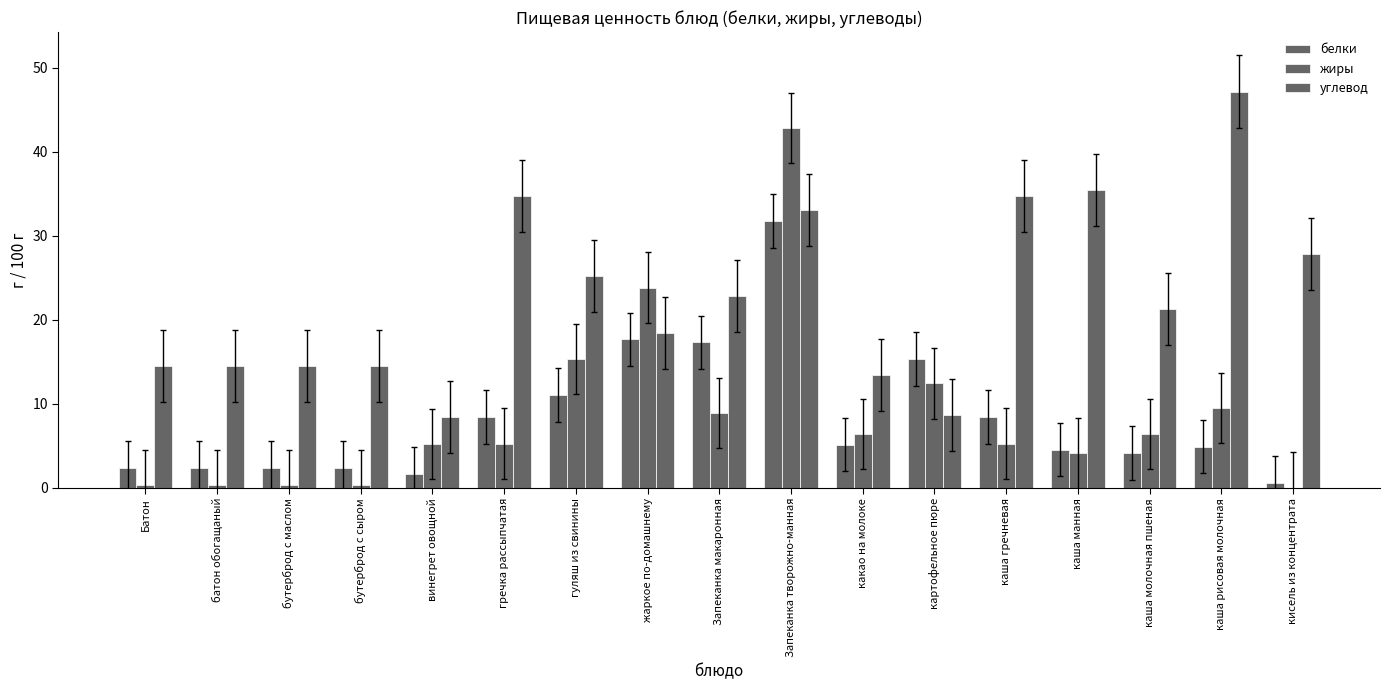

At how many categories does at least one series exceed 7?

17